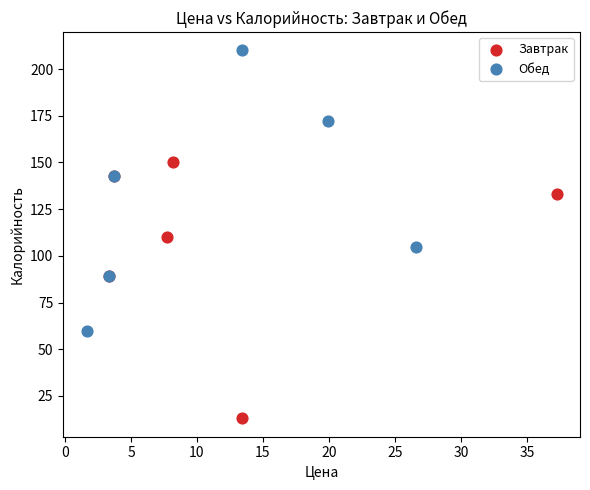

Which series has the widest spread of Y values?

Обед